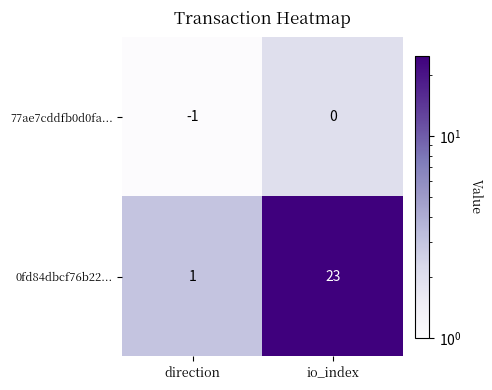

At which label does 0fd84dbcf76b22... reach its peak?

io_index